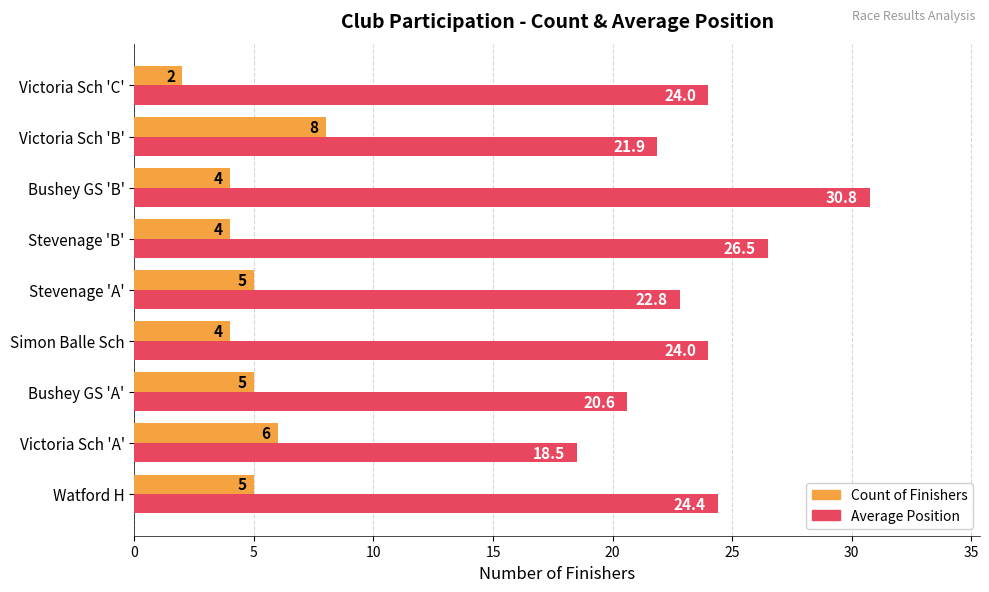

How many categories are shown in the chart?

9